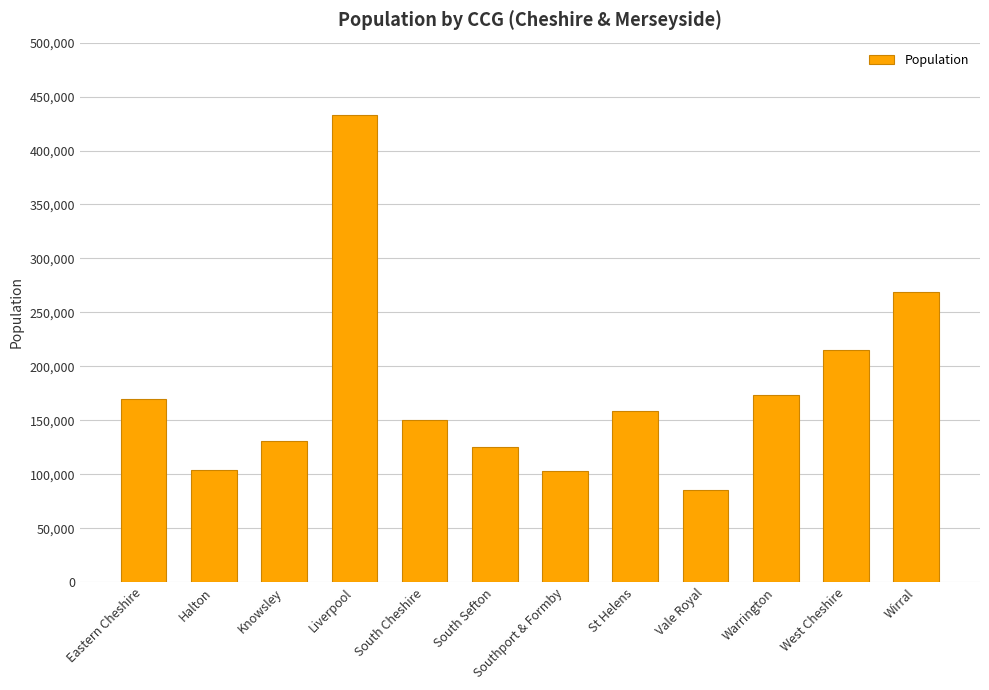

What is the minimum value shown in the chart?

85292